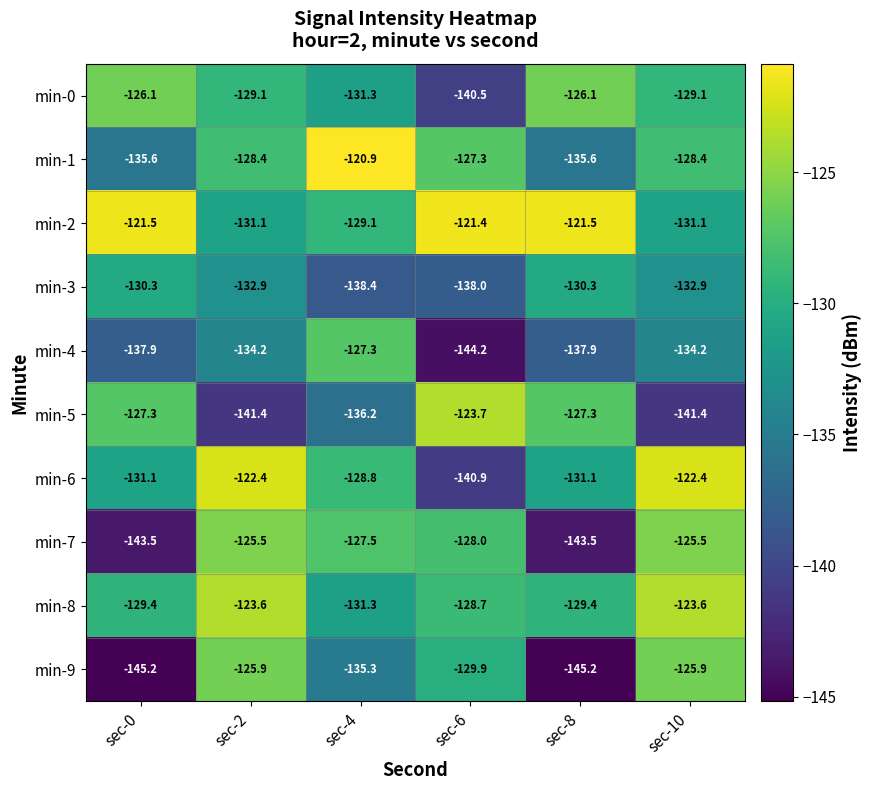

Which category has the highest value in the min-4 series?

sec-4